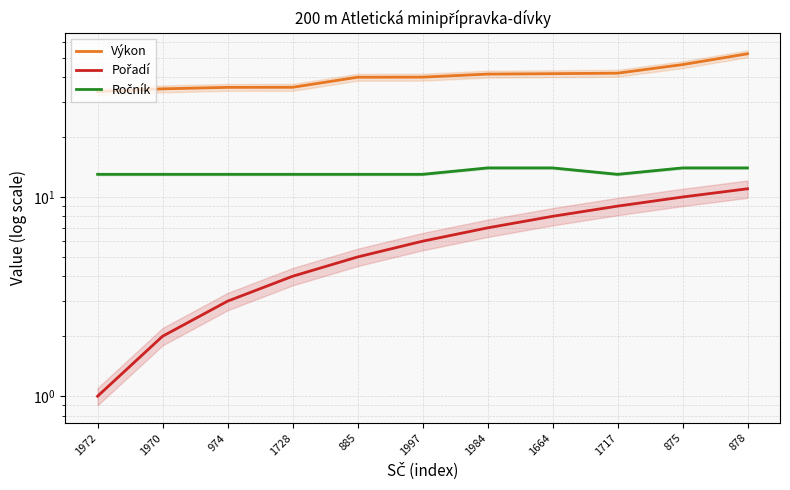

What is the value of the Pořadí point at the 5th from the left?

5.0